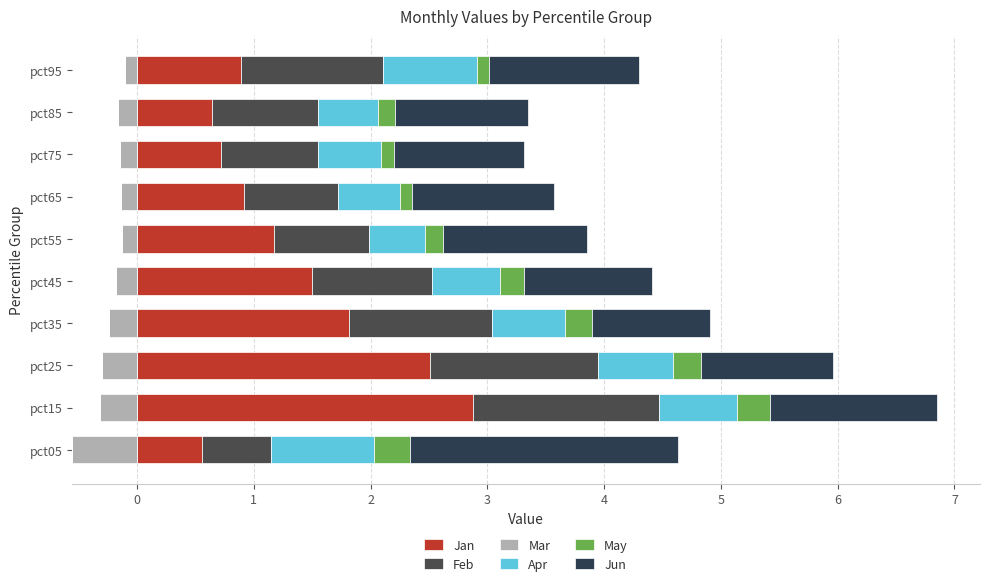

How many data points in Jan are above 1?

5